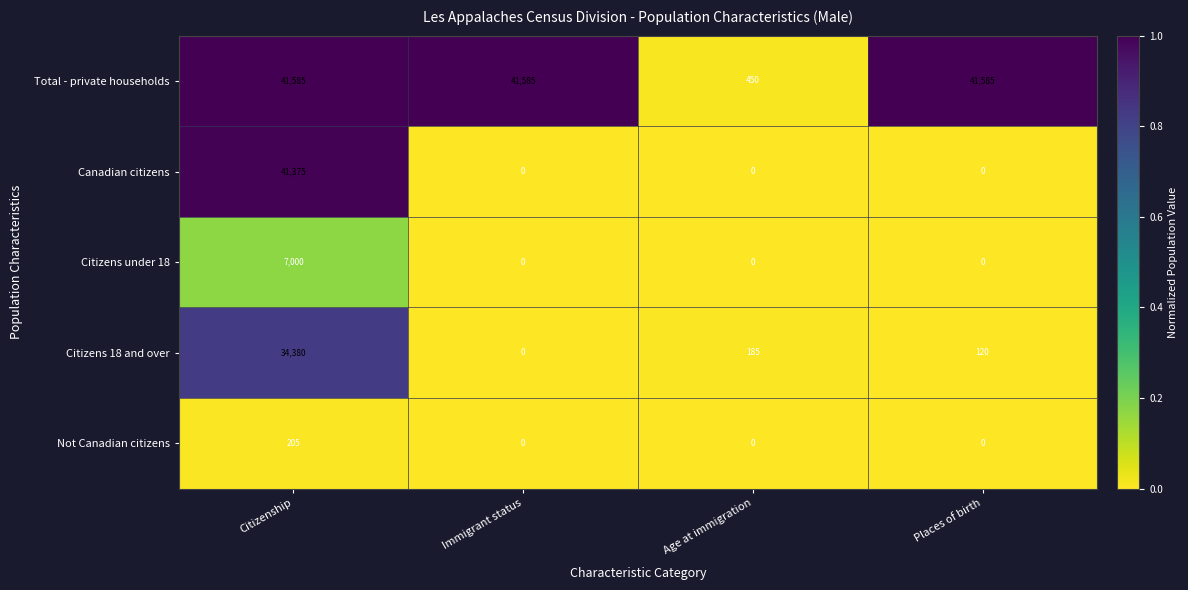

At which category is the sum across all series the highest?

Citizenship